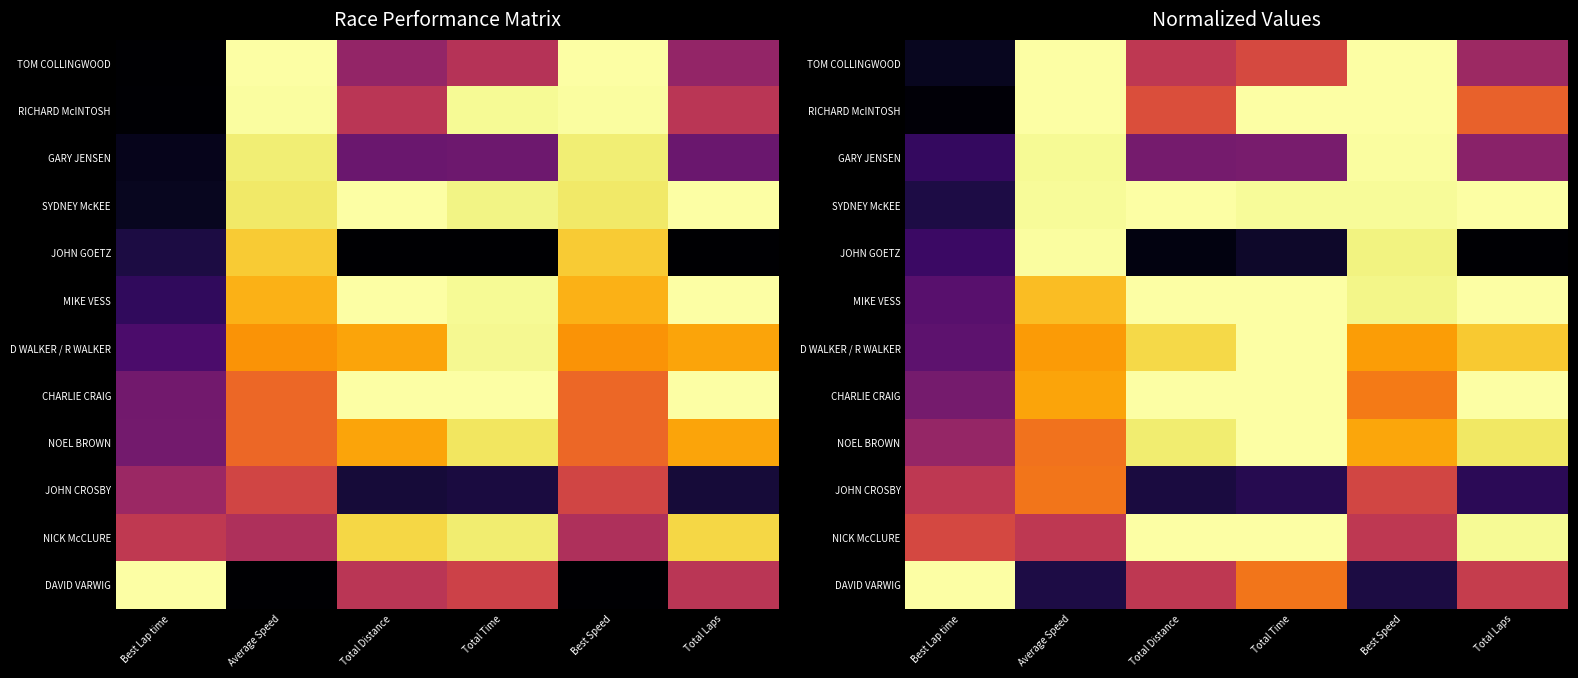

Is it true that DAVID VARWIG equals 0.7 at Total Distance?

False